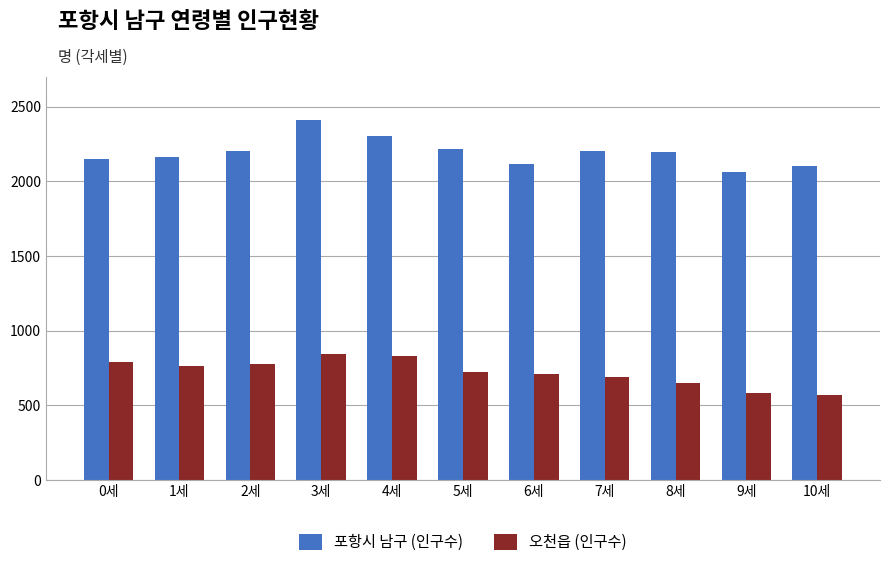

True or false: 포항시 남구 (인구수) has a value of 2201 at 7세.

True